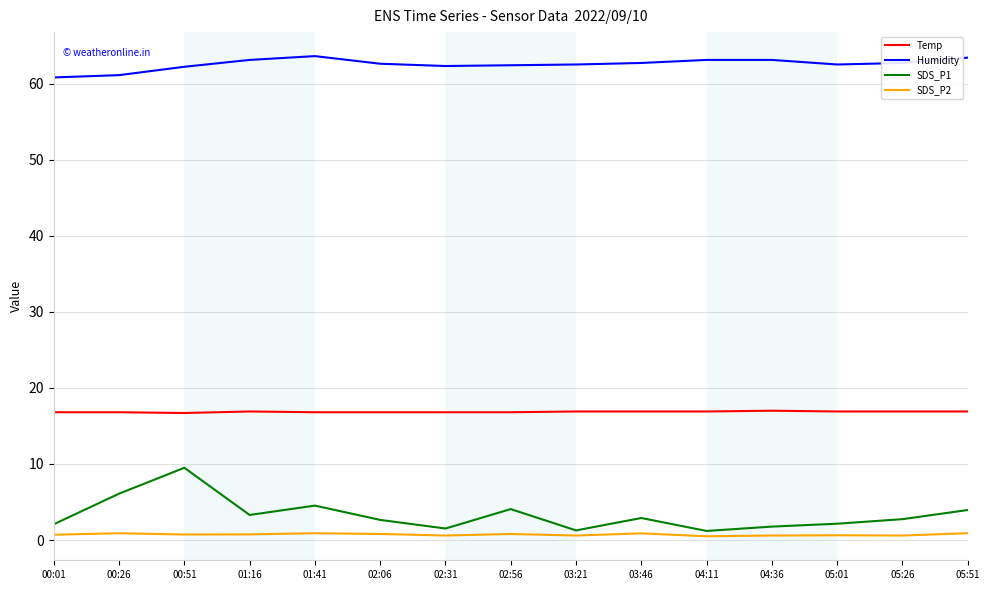

What is the smallest value displayed?

0.5